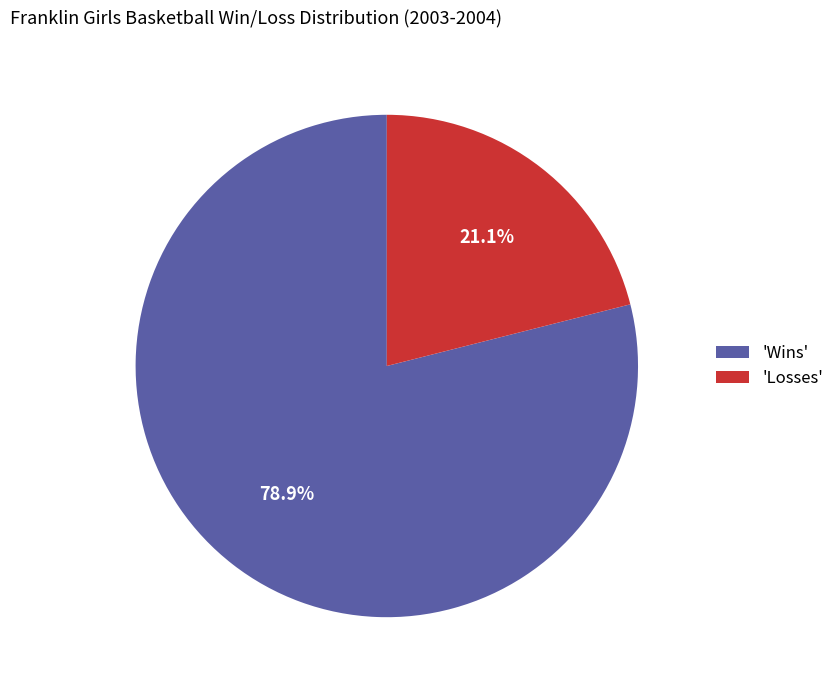

Combined, do 'Losses' and 'Wins' account for over 50%?

Yes